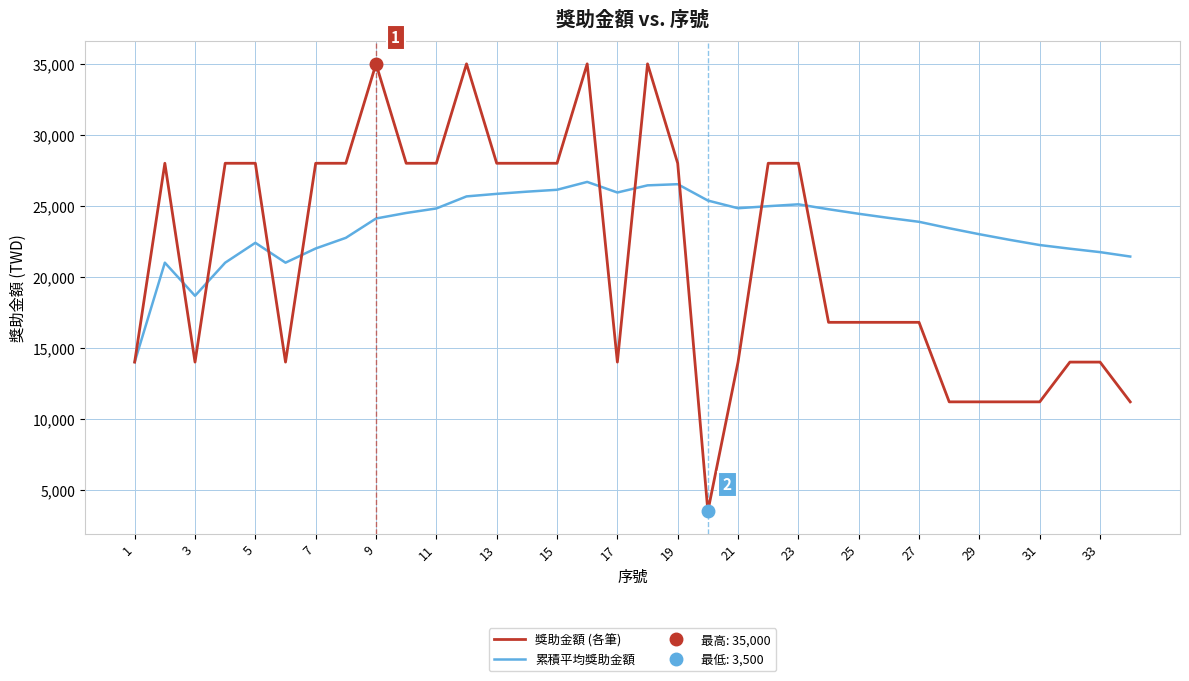

Is it true that 獎助金額 (各筆) equals 28000.0 at 11?

True